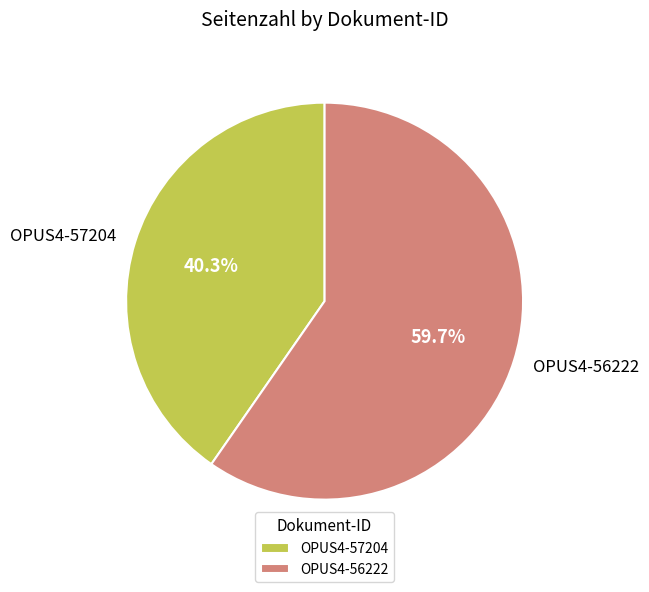

Rank the categories by value from lowest to highest.

OPUS4-57204, OPUS4-56222